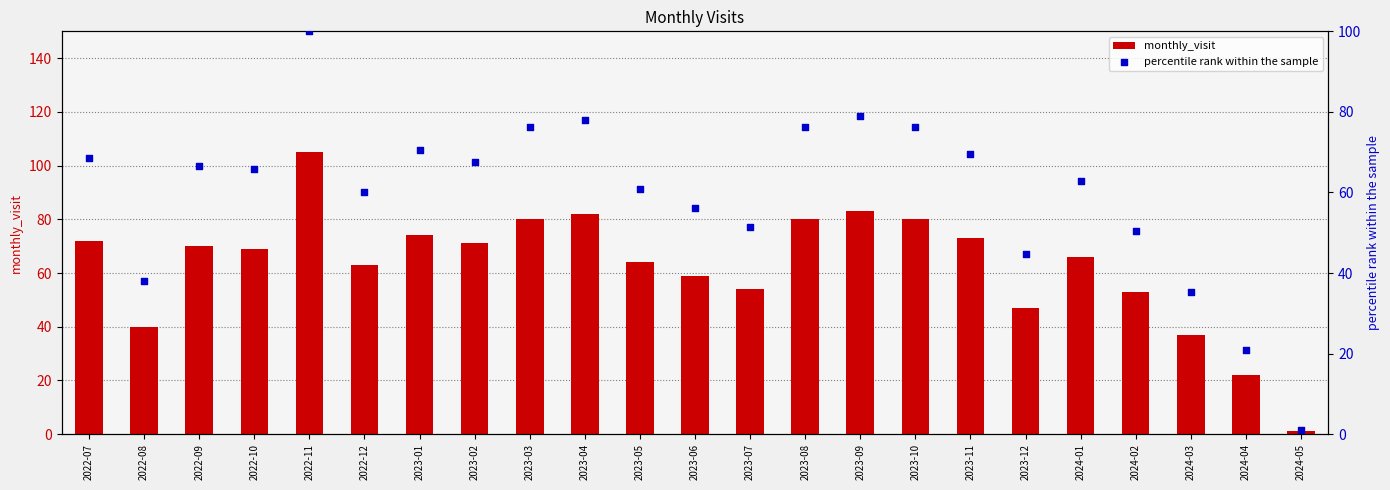

Is the value of percentile rank within the sample at 2022-10 greater than the value of monthly_visit at 2024-01?

No